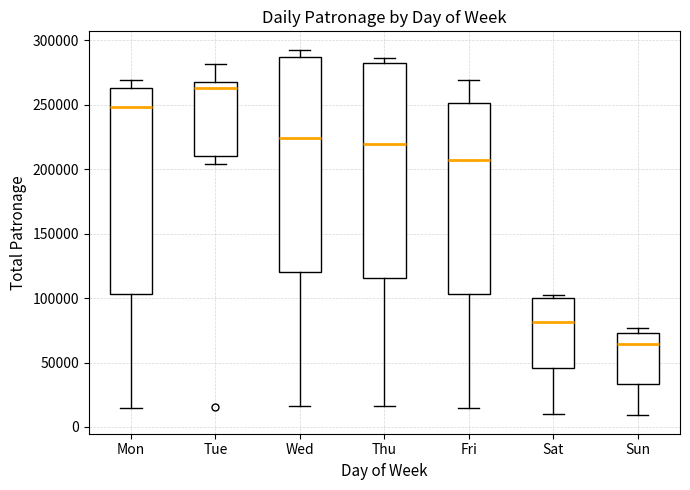

Where does the lower whisker of the box for Wed end on the y-axis? The values are not printed on the chart, so give them approximately, as read against the axis.

15000